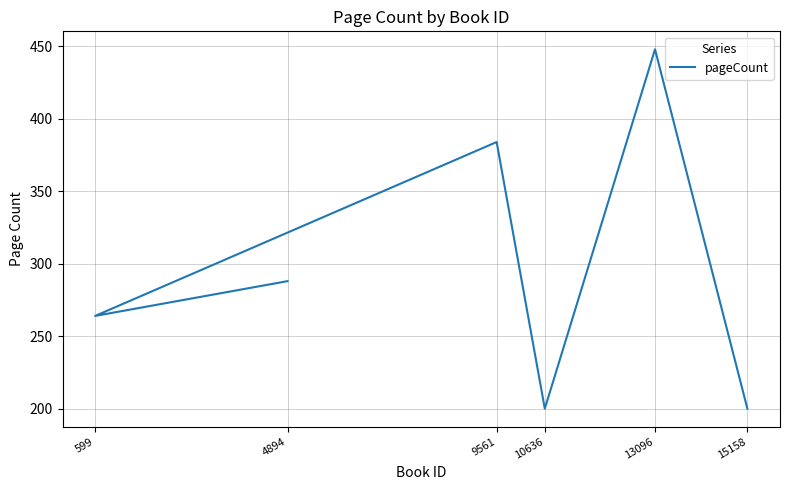

What is the ratio of the value at 9561 to the value at 4894?

1.3